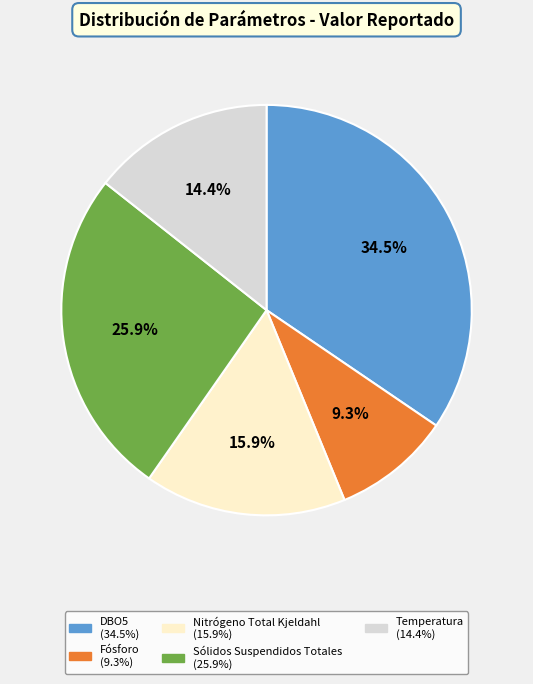

To the nearest percent, what is the average slice percentage?

20%